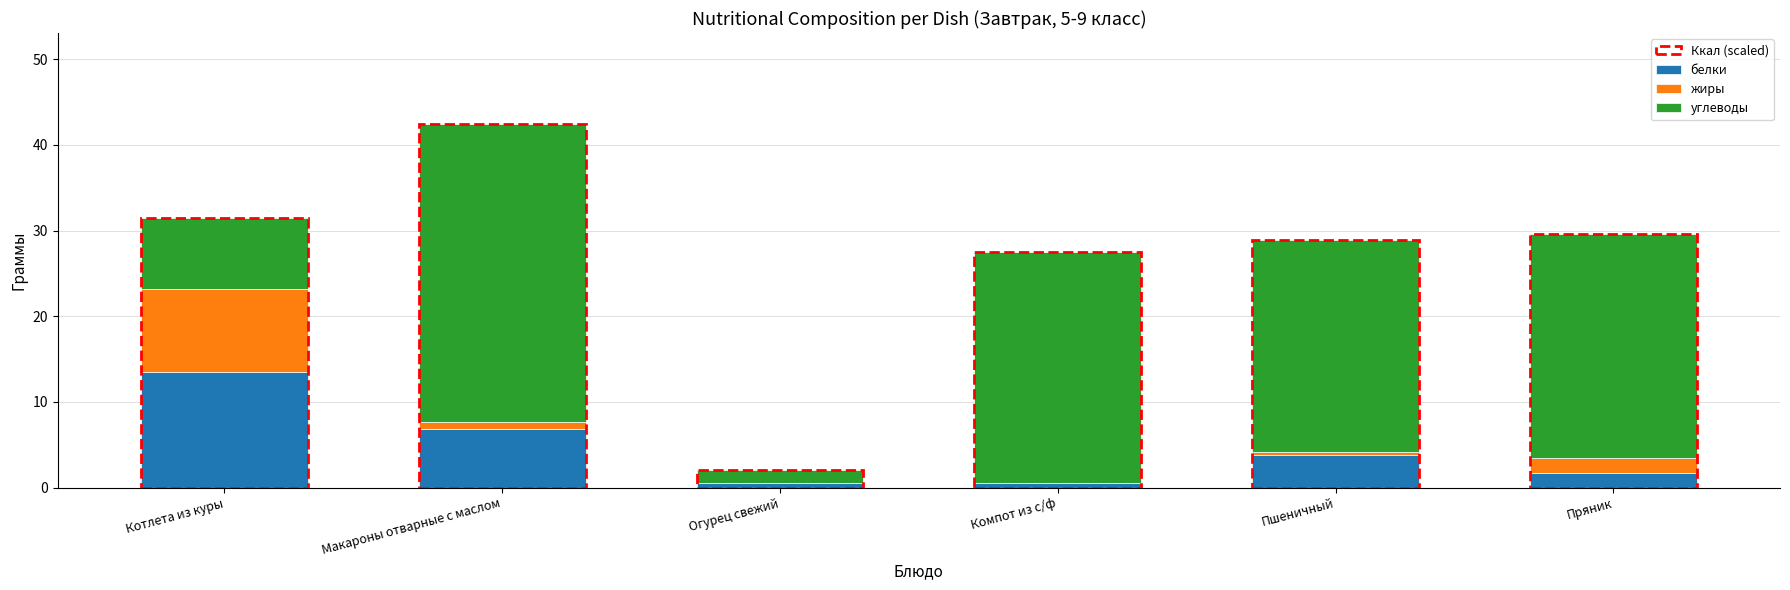

At which label is белки closest to 6?

Макароны отварные с маслом